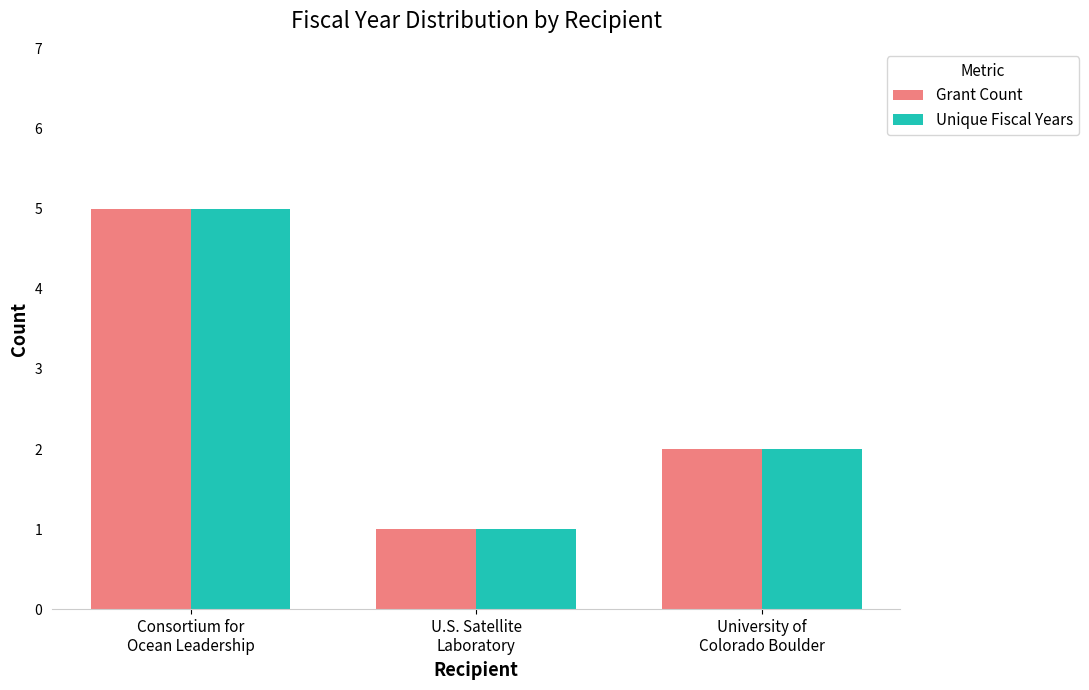

At how many categories does at least one series exceed 4?

1